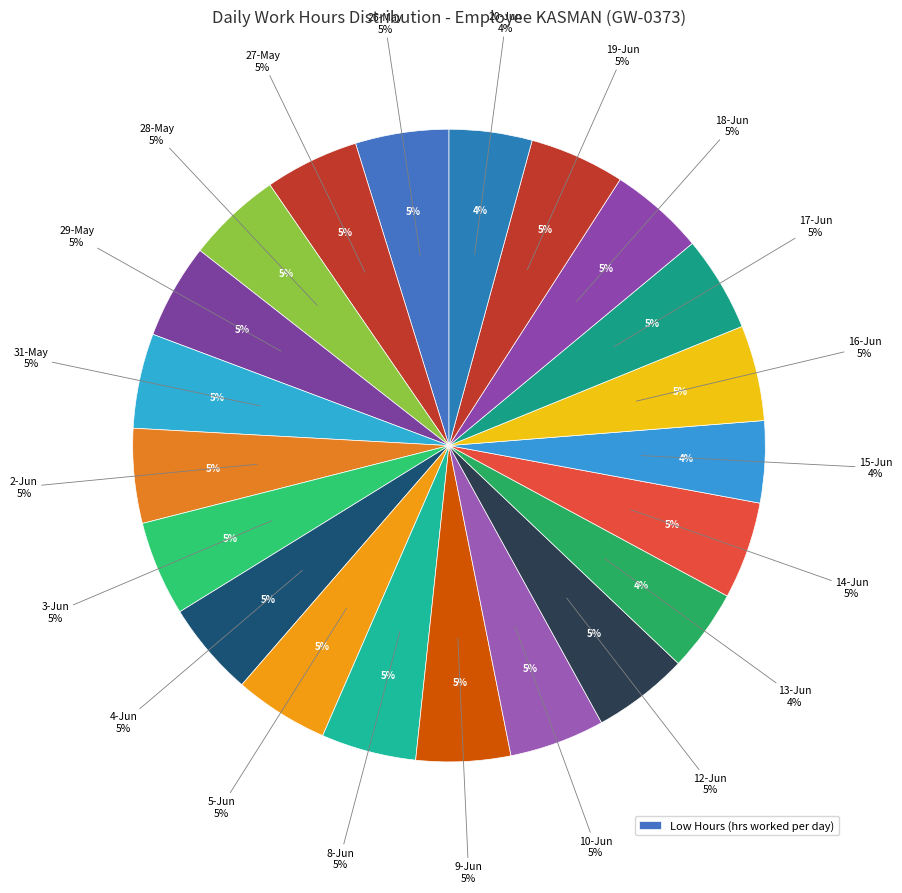

To the nearest percent, what is the difference between the 20-Jun and 10-Jun slice percentages?

1%